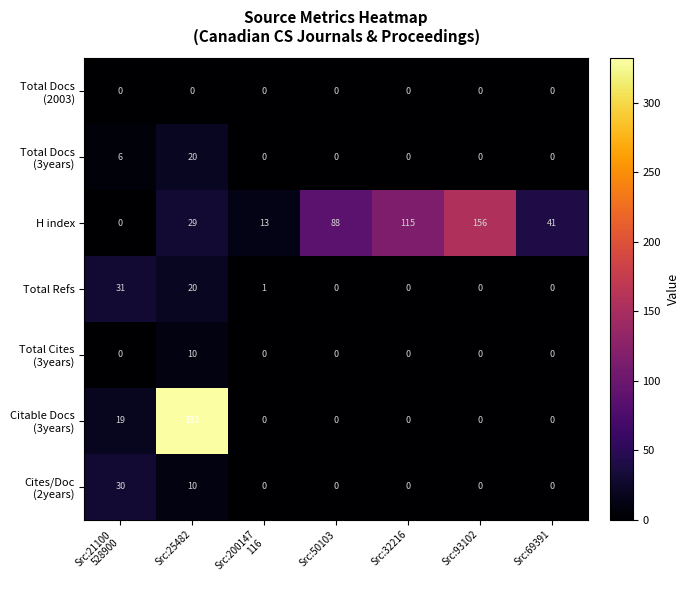

How many distinct data groups are displayed?

7